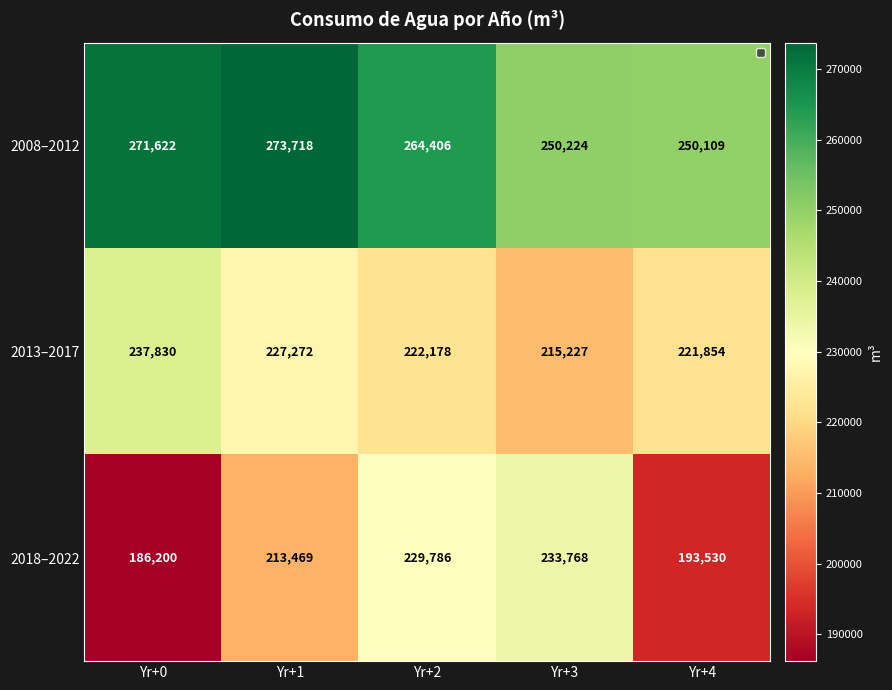

What value does the 2013–2017 series have at Yr+4?

221854